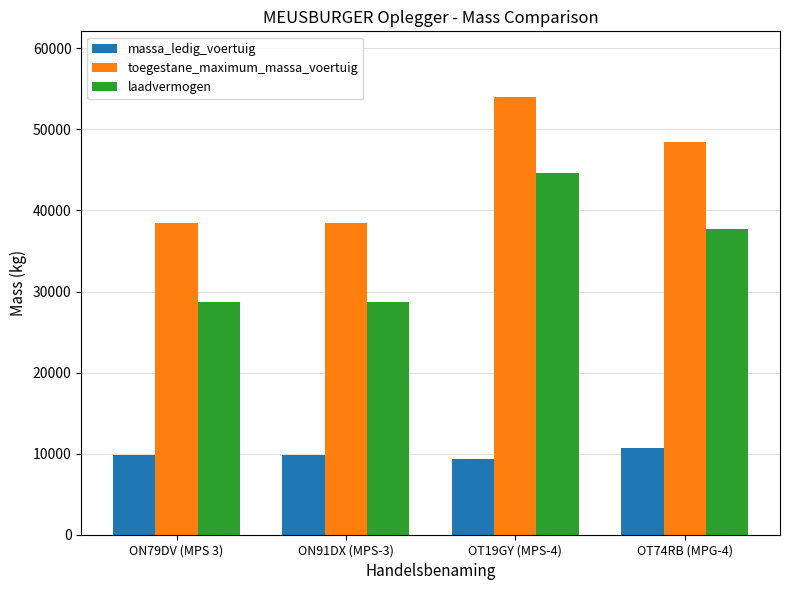

What is the label of the 4th bar from the left?

OT74RB (MPG-4)